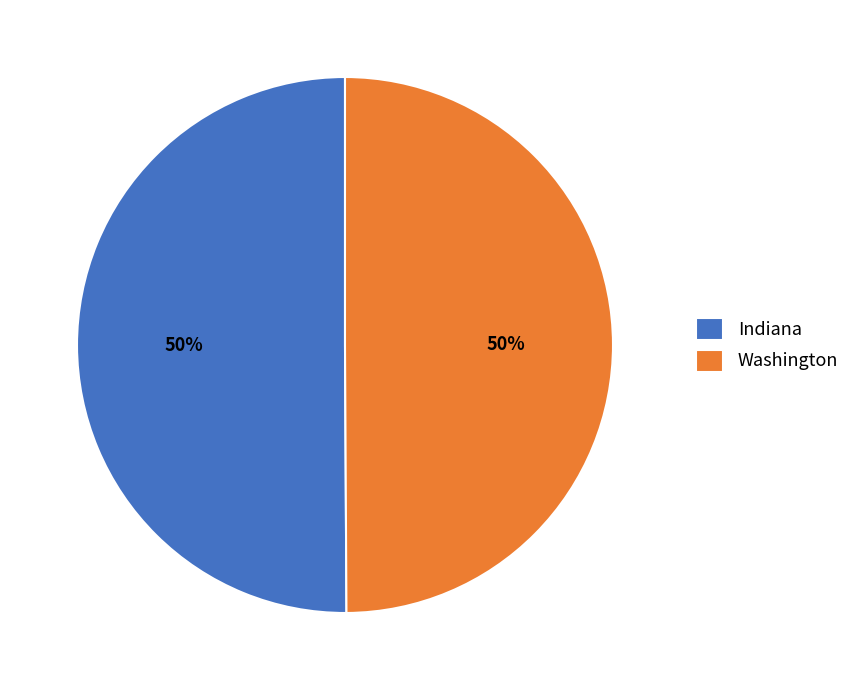

Count the number of slices in the pie.

2